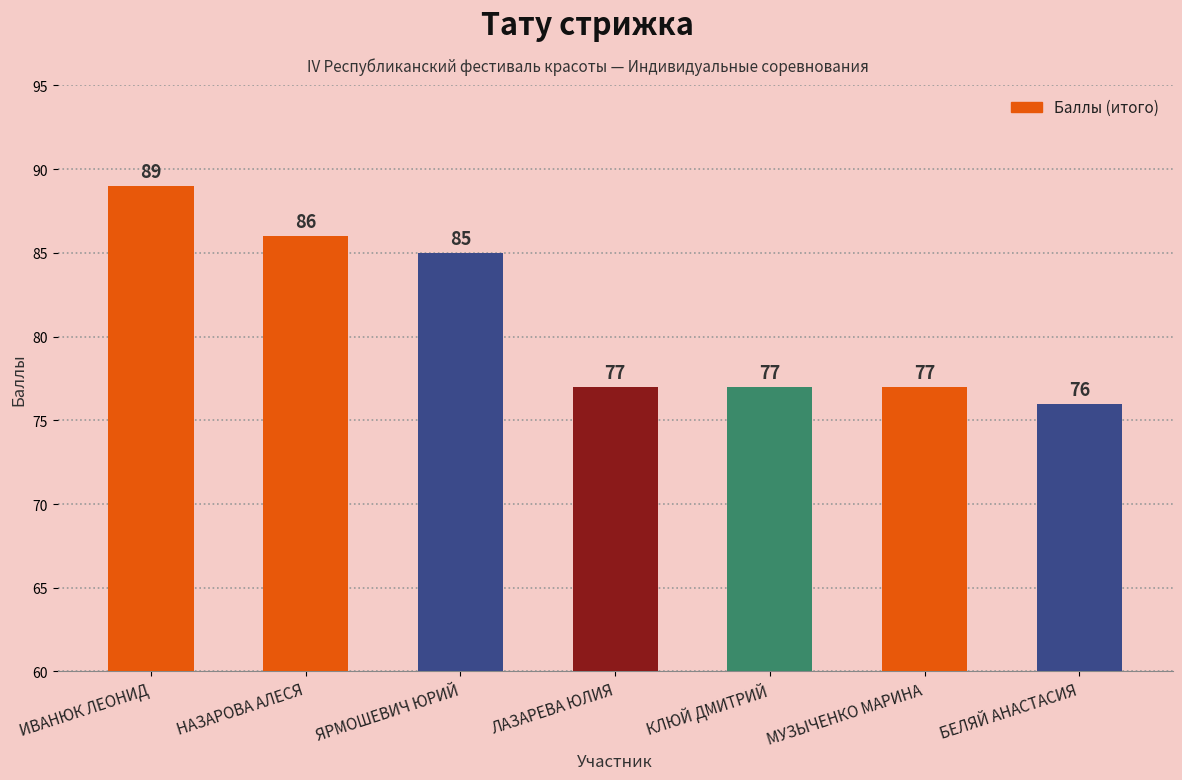

Are the bars grouped side by side (vs. stacked)?

No